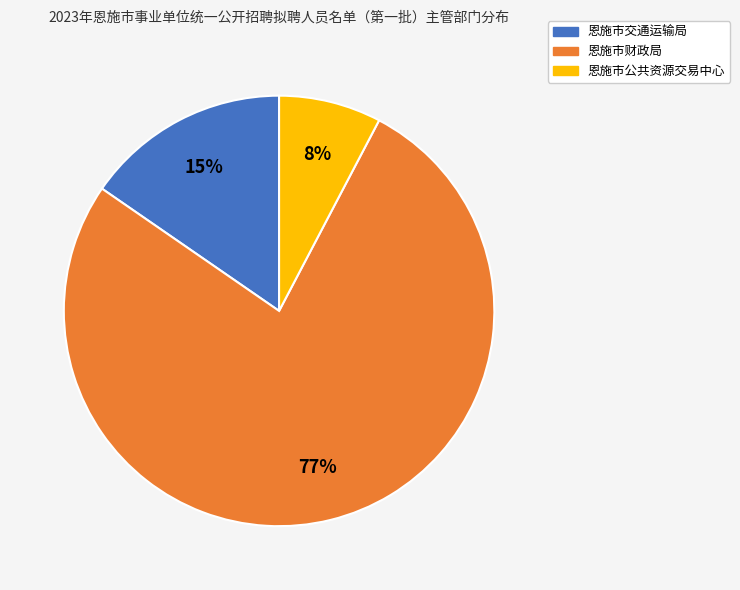

To the nearest percent, what portion does 恩施市公共资源交易中心 represent?

8%